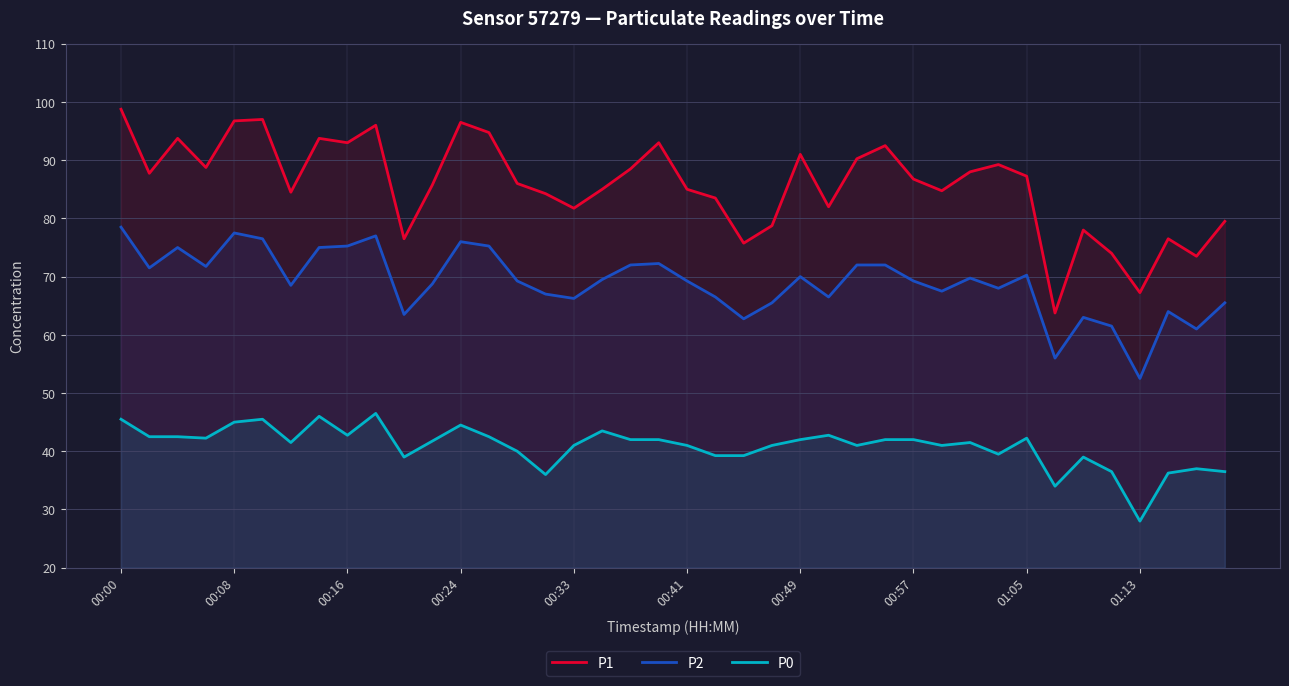

Rank the series by their average value, from highest to lowest.

P1, P2, P0